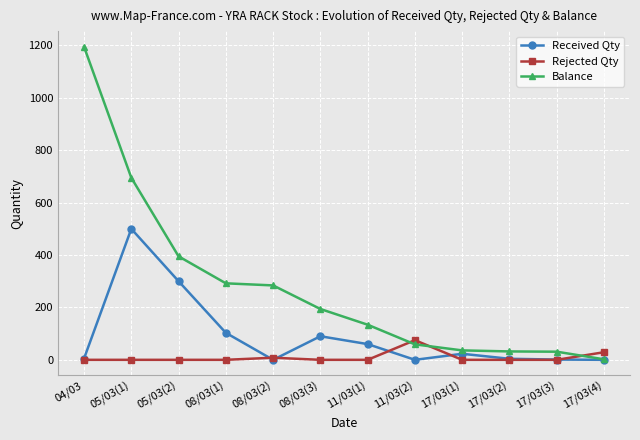

At which label does Rejected Qty reach its peak?

11/03(2)